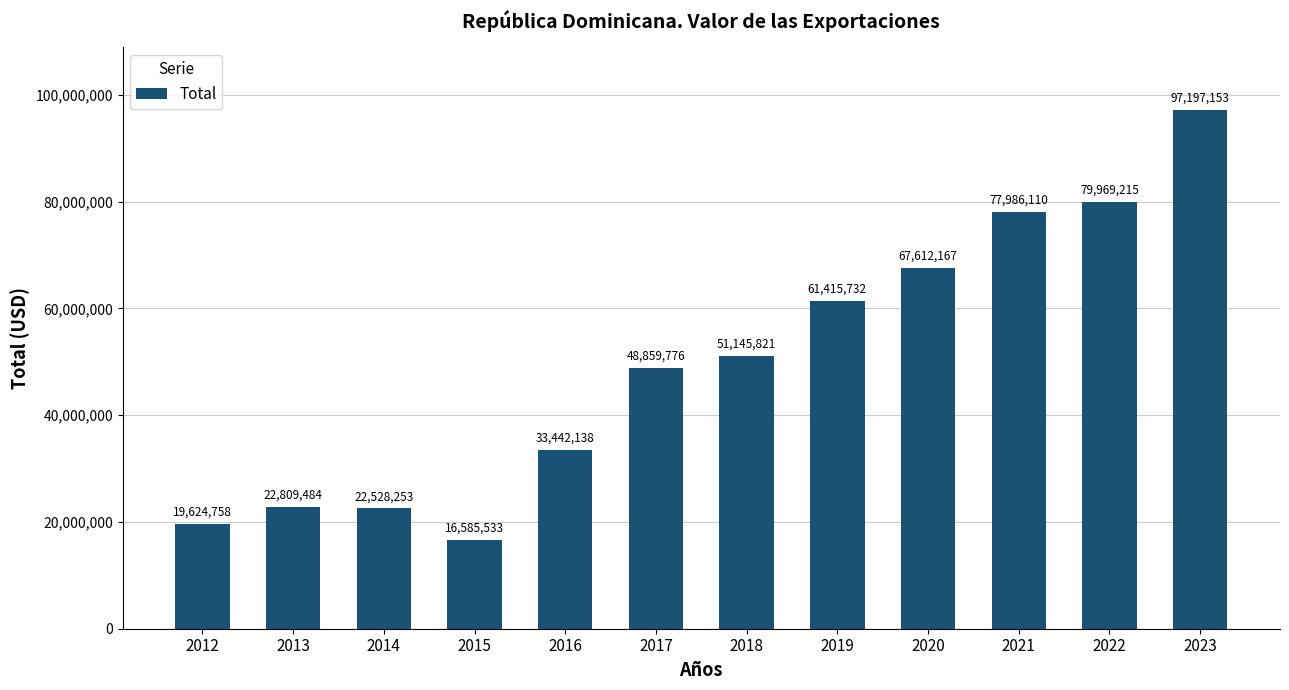

What is the approximate value at 2021?

77986109.9